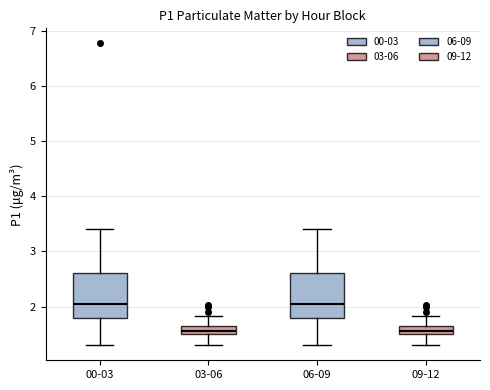

Where is the lower edge of the box for 09-12 on the y-axis? The values are not printed on the chart, so give them approximately, as read against the axis.

1.5